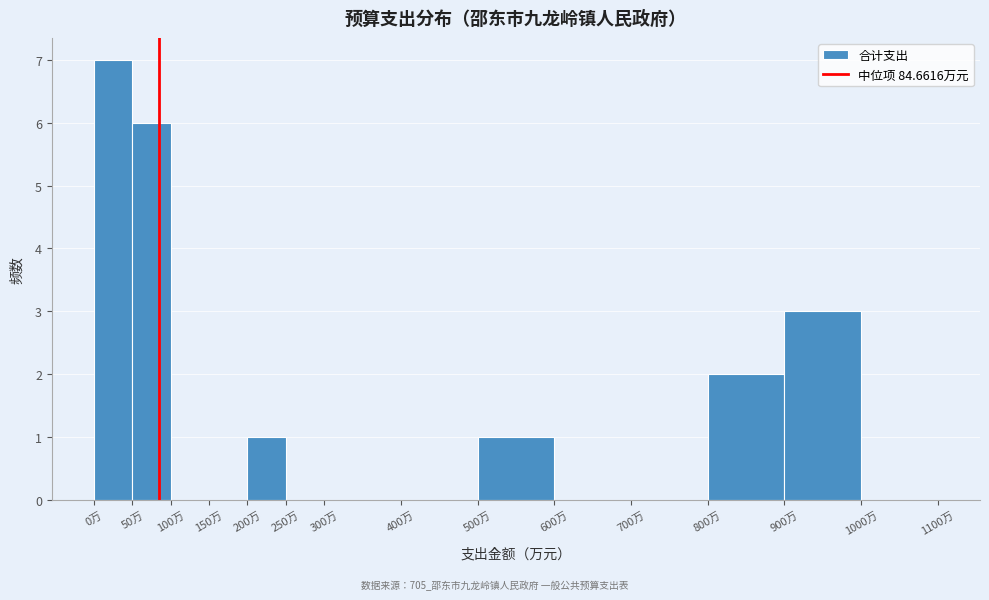

Reading left to right, transcribe this chart: for each bar, give the range it covers on the x-axis and its height. The values are not printed on the chart, so give them approximately, as read against the axis.

0 to 50: 7
50 to 100: 6
100 to 150: 0
150 to 200: 0
200 to 250: 1
250 to 300: 0
300 to 400: 0
400 to 500: 0
500 to 600: 1
600 to 700: 0
700 to 800: 0
800 to 900: 2
900 to 1000: 3
1000 to 1100: 0